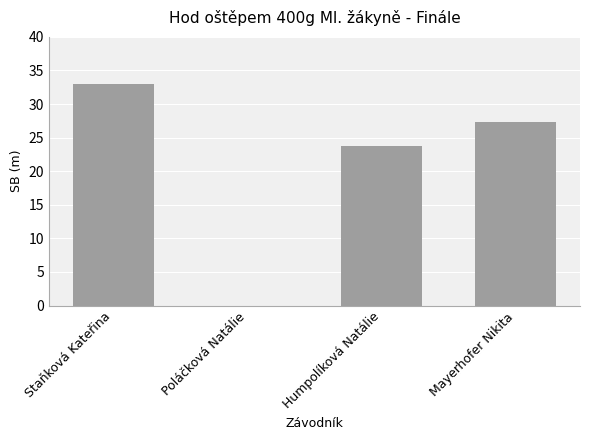

Which category has the highest value across all series?

Staňková Kateřina